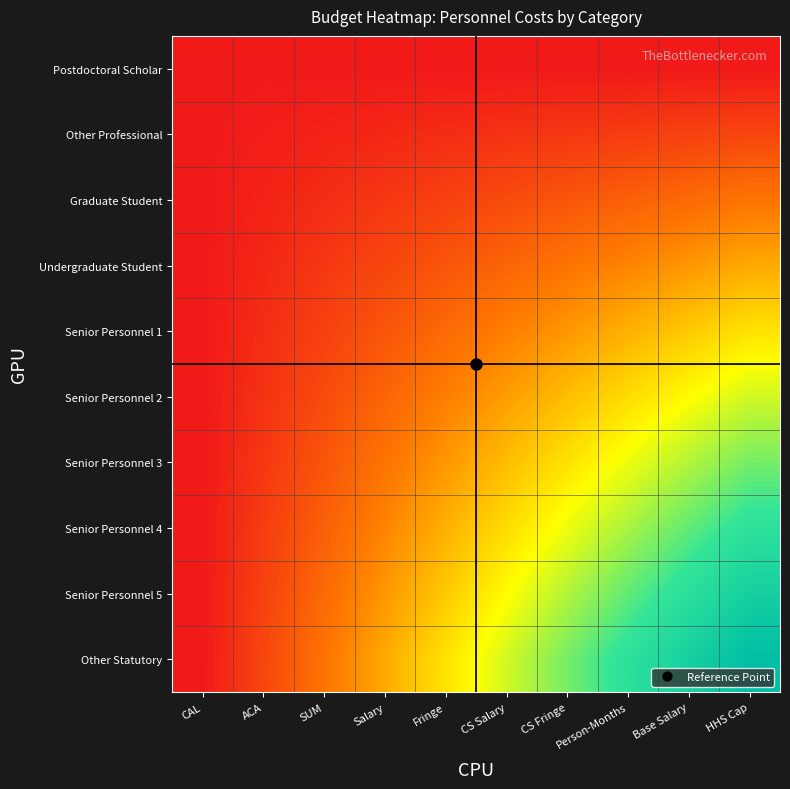

What is the spread (max minus min) of values at Fringe?

44.4